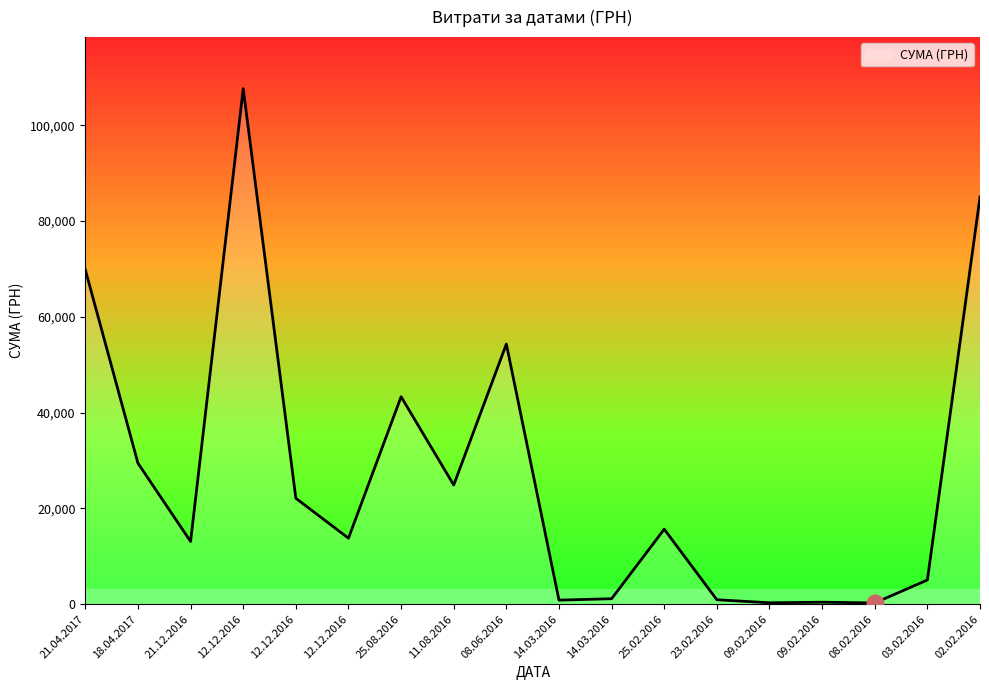

How many lines are shown in the chart?

1